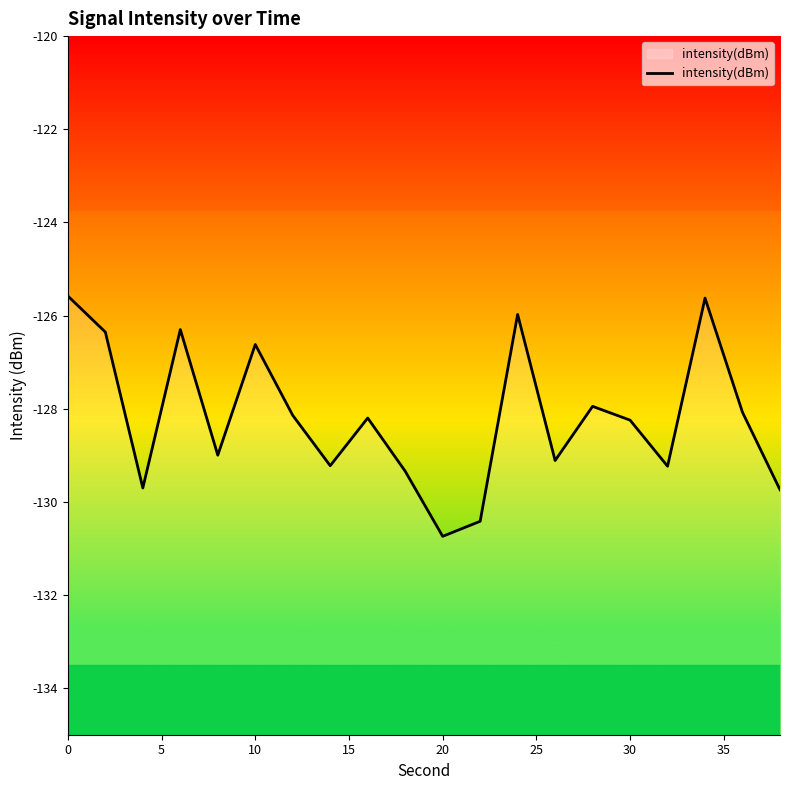

What is the maximum value shown in the chart?

-125.6